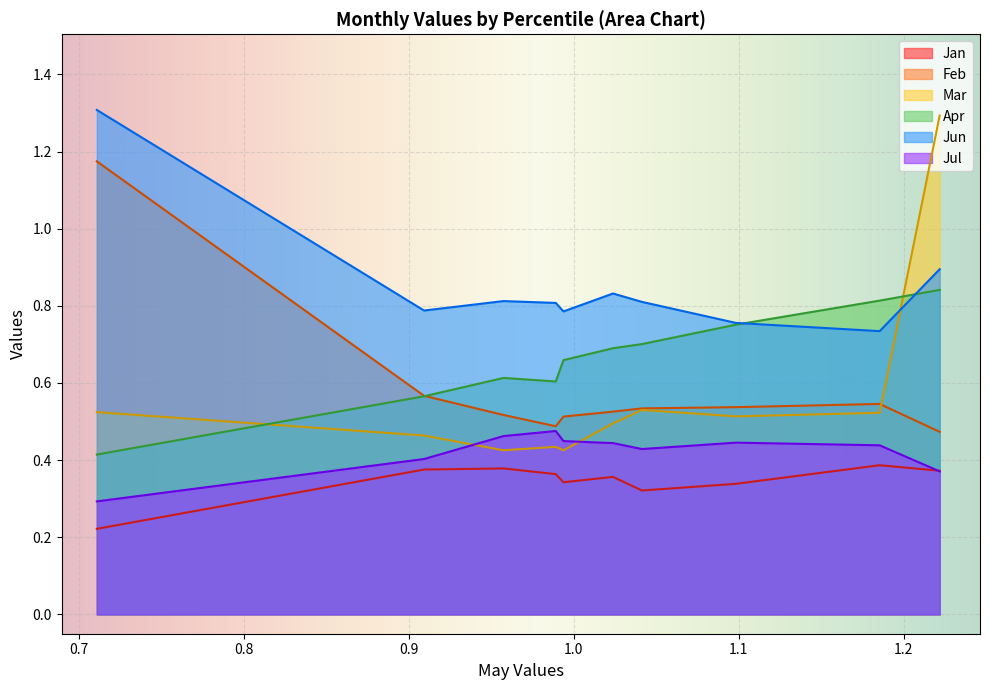

Which series has the largest range (max minus min)?

Mar